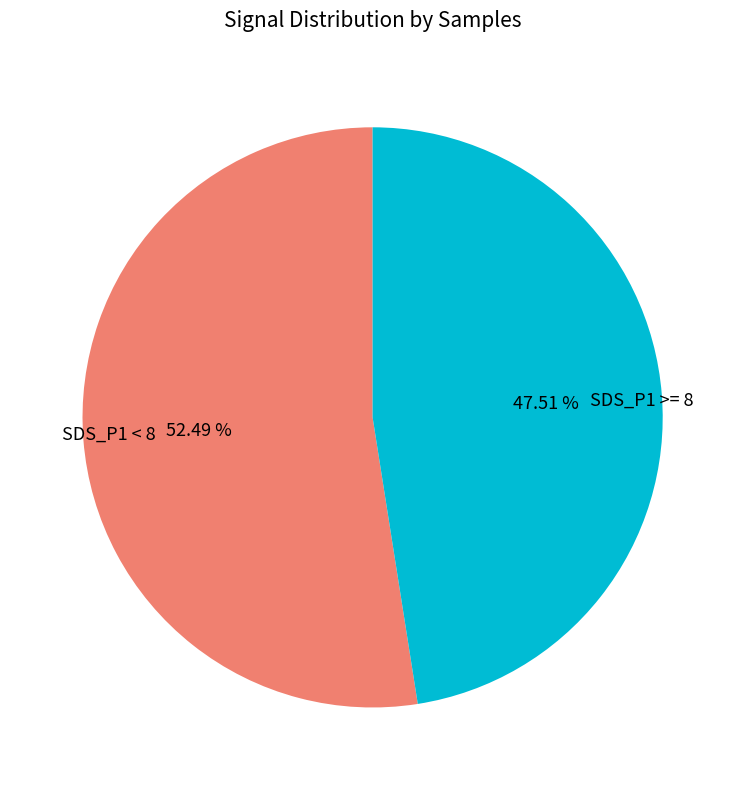

Approximately how many times larger is the value at SDS_P1 >= 8 compared to SDS_P1 < 8?

0.9